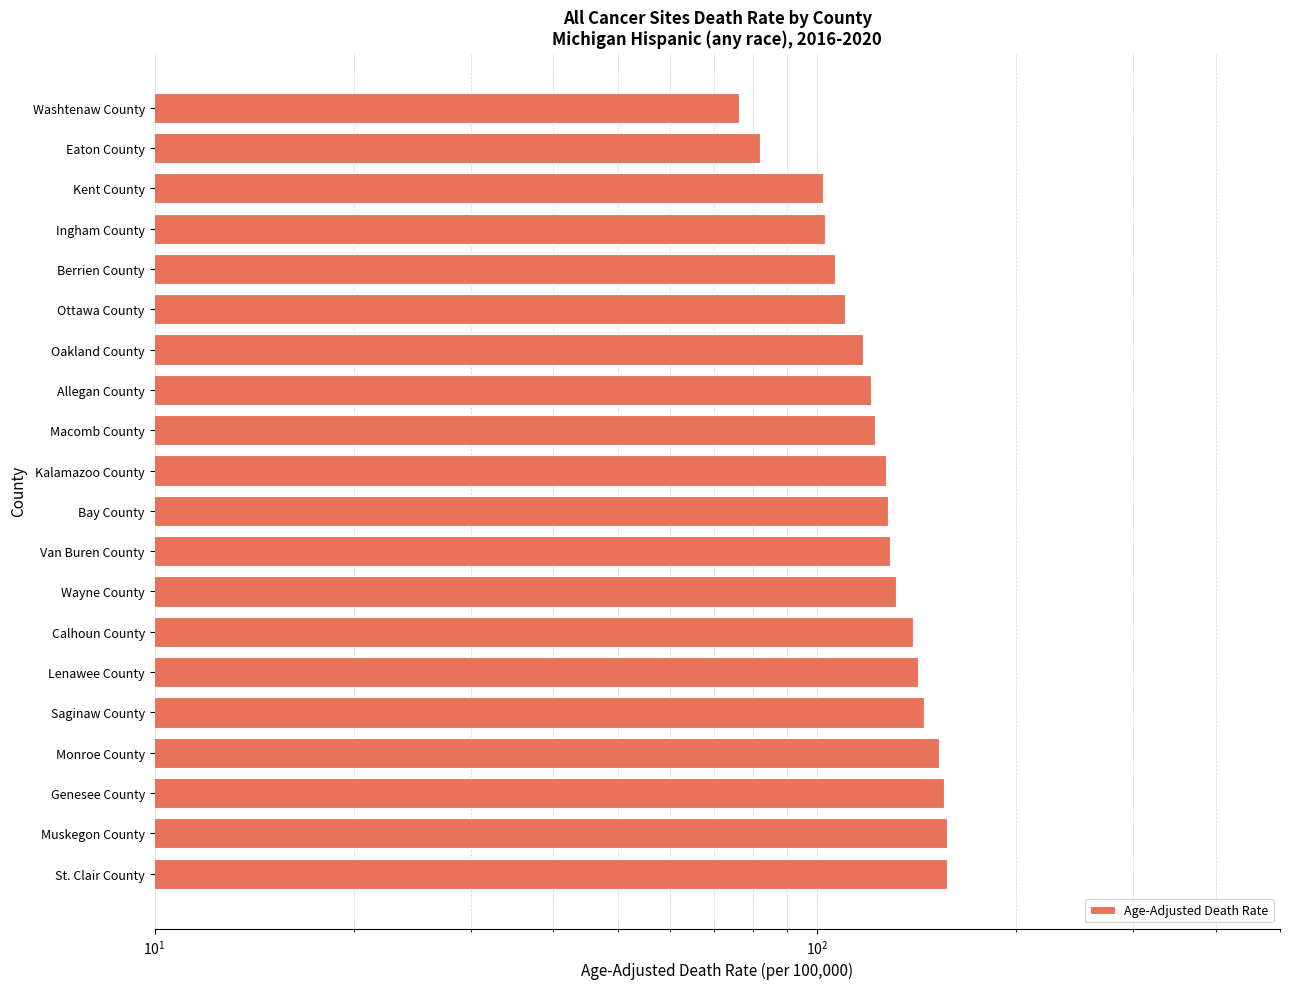

The chart shows a value of 36.1 at Muskegon County. True or false?

False